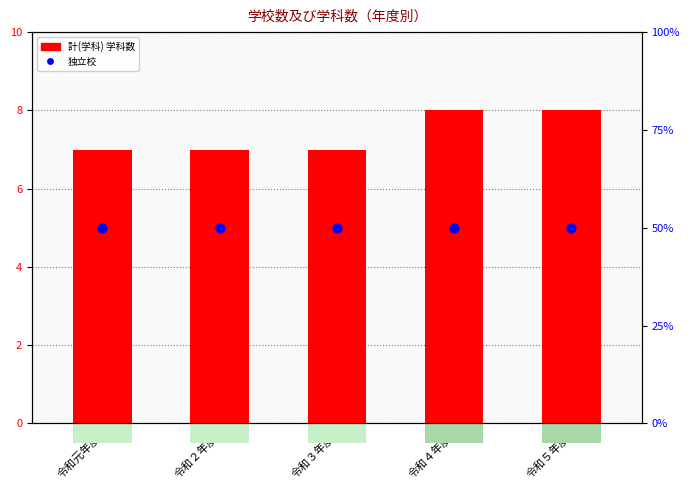

Is the value of 独立校 at 令和３年度 greater than the value of 計(学科) 学科数 at 令和４年度?

No